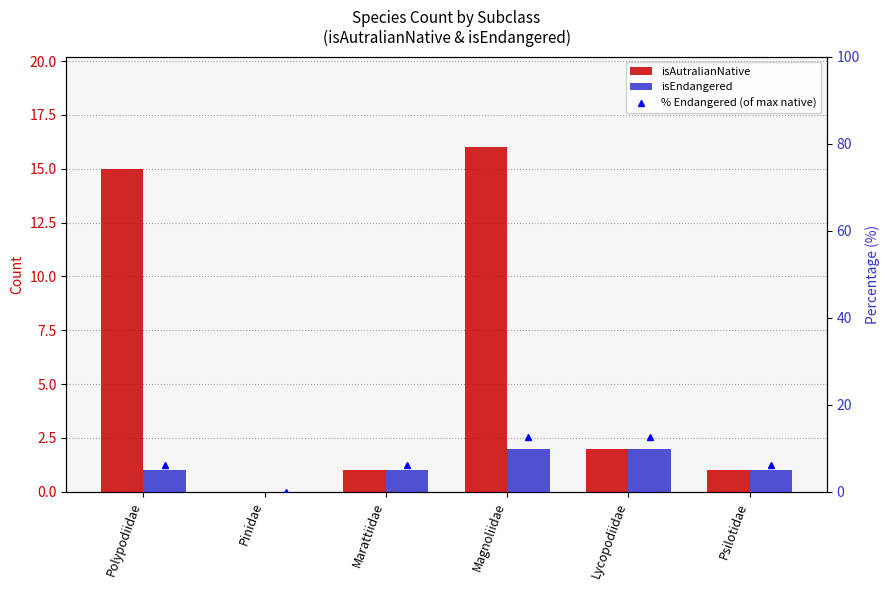

List the labels in order of isAutralianNative value, smallest first.

Pinidae, Marattiidae, Psilotidae, Lycopodiidae, Polypodiidae, Magnoliidae